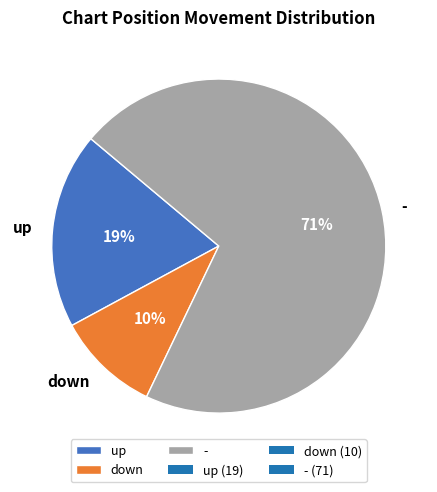

Does up represent more than half of the total?

No